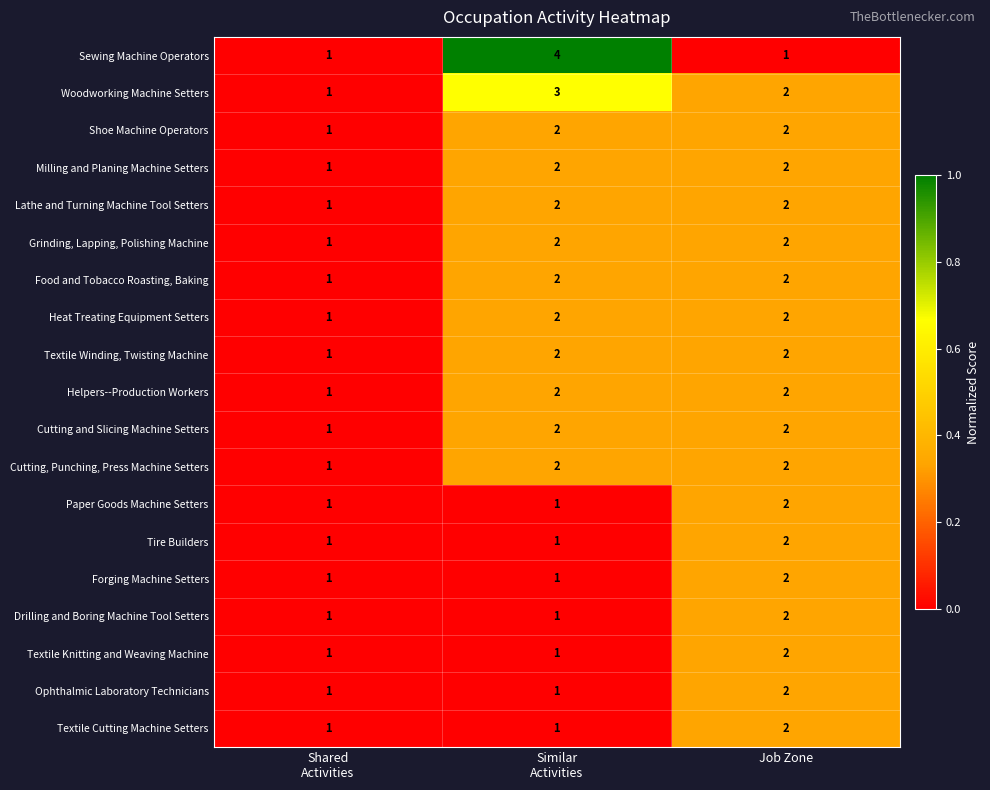

Is it true that Shoe Machine Operators equals 3 at Job Zone?

False